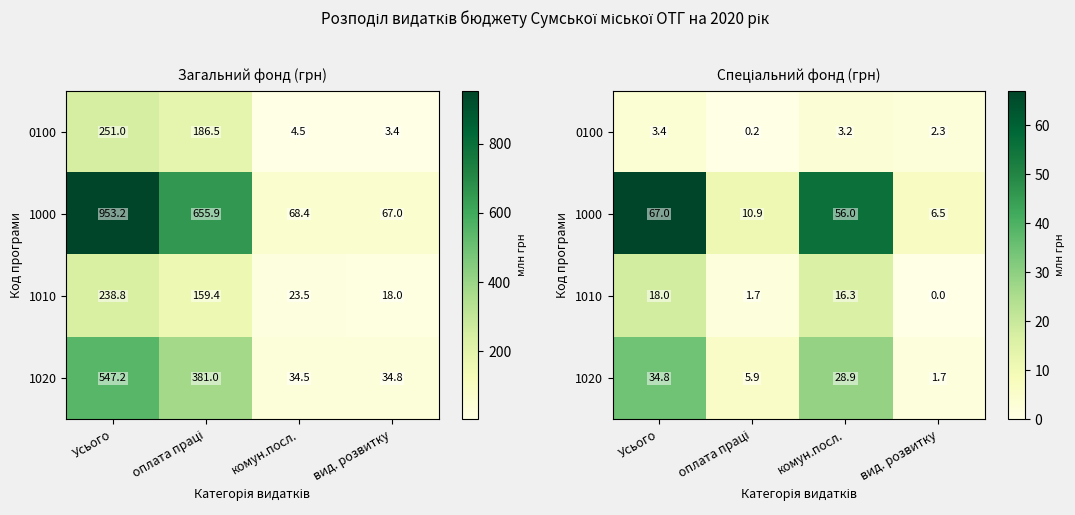

What is the sum of the 1010 values at оплата праці and комун.посл.?

18.0